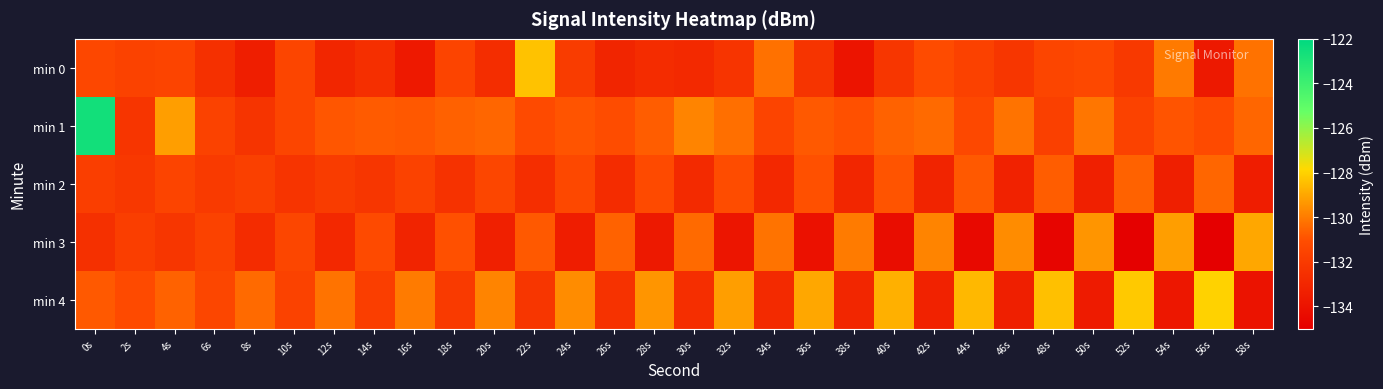

Reading right to left, what are all the values shown in this chart?

min 0: 58s=-130.2	56s=-133.7	54s=-130.0	52s=-132.0	50s=-131.3	48s=-131.5	46s=-132.2	44s=-131.6	42s=-131.1	40s=-132.2	38s=-133.9	36s=-132.3	34s=-130.2	32s=-132.3	30s=-132.9	28s=-132.7	26s=-133.1	24s=-131.9	22s=-128.4	20s=-132.6	18s=-131.5	16s=-133.7	14s=-132.6	12s=-133.0	10s=-131.4	8s=-133.4	6s=-132.5	4s=-131.5	2s=-131.6	0s=-131.4
min 1: 58s=-130.5	56s=-131.2	54s=-130.9	52s=-131.6	50s=-130.1	48s=-131.7	46s=-130.2	44s=-131.3	42s=-130.4	40s=-130.6	38s=-131.0	36s=-130.8	34s=-131.5	32s=-130.3	30s=-129.8	28s=-130.7	26s=-131.1	24s=-130.9	22s=-131.2	20s=-130.5	18s=-130.6	16s=-130.8	14s=-130.7	12s=-130.9	10s=-131.5	8s=-132.3	6s=-131.6	4s=-129.2	2s=-132.2	0s=-122.6
min 2: 58s=-133.5	56s=-130.5	54s=-133.4	52s=-130.6	50s=-133.3	48s=-130.7	46s=-133.2	44s=-130.8	42s=-133.1	40s=-130.9	38s=-133.0	36s=-131.0	34s=-132.9	32s=-131.1	30s=-132.8	28s=-131.2	26s=-132.7	24s=-131.3	22s=-132.6	20s=-131.4	18s=-132.4	16s=-131.6	14s=-132.2	12s=-131.9	10s=-132.3	8s=-131.7	6s=-132.0	4s=-131.5	2s=-132.1	0s=-131.8
min 3: 58s=-129.0	56s=-135.1	54s=-129.2	52s=-134.9	50s=-129.4	48s=-134.7	46s=-129.6	44s=-134.5	42s=-129.8	40s=-134.3	38s=-130.0	36s=-134.1	34s=-130.2	32s=-133.9	30s=-130.4	28s=-133.7	26s=-130.6	24s=-133.5	22s=-130.8	20s=-133.3	18s=-131.0	16s=-133.1	14s=-131.2	12s=-132.9	10s=-131.4	8s=-132.7	6s=-131.6	4s=-132.2	2s=-131.8	0s=-132.5
min 4: 58s=-134.0	56s=-128.0	54s=-133.8	52s=-128.2	50s=-133.6	48s=-128.4	46s=-133.4	44s=-128.6	42s=-133.2	40s=-128.8	38s=-133.0	36s=-129.0	34s=-132.8	32s=-129.2	30s=-132.6	28s=-129.4	26s=-132.4	24s=-129.6	22s=-132.2	20s=-129.8	18s=-132.0	16s=-130.0	14s=-131.8	12s=-130.2	10s=-131.6	8s=-130.4	6s=-131.4	4s=-130.6	2s=-131.2	0s=-130.8